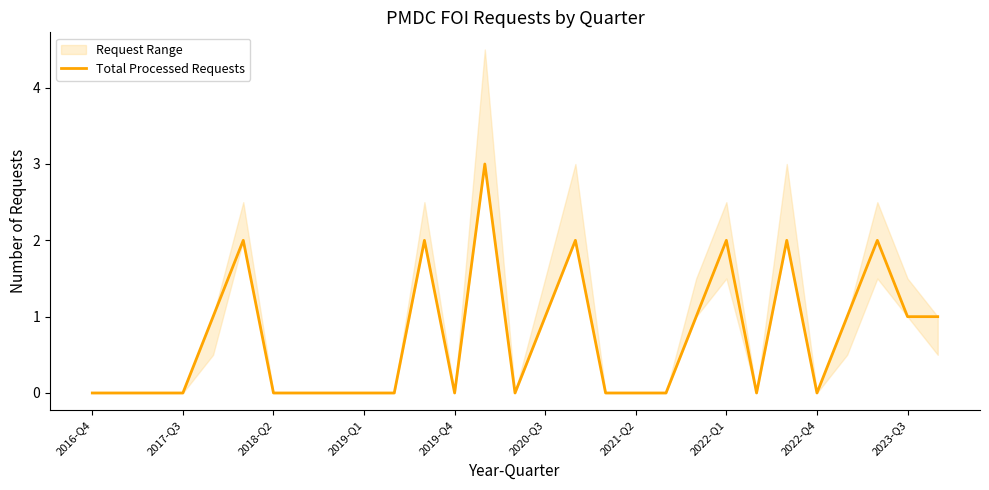

What is the change in value from 14 to 16?

+2